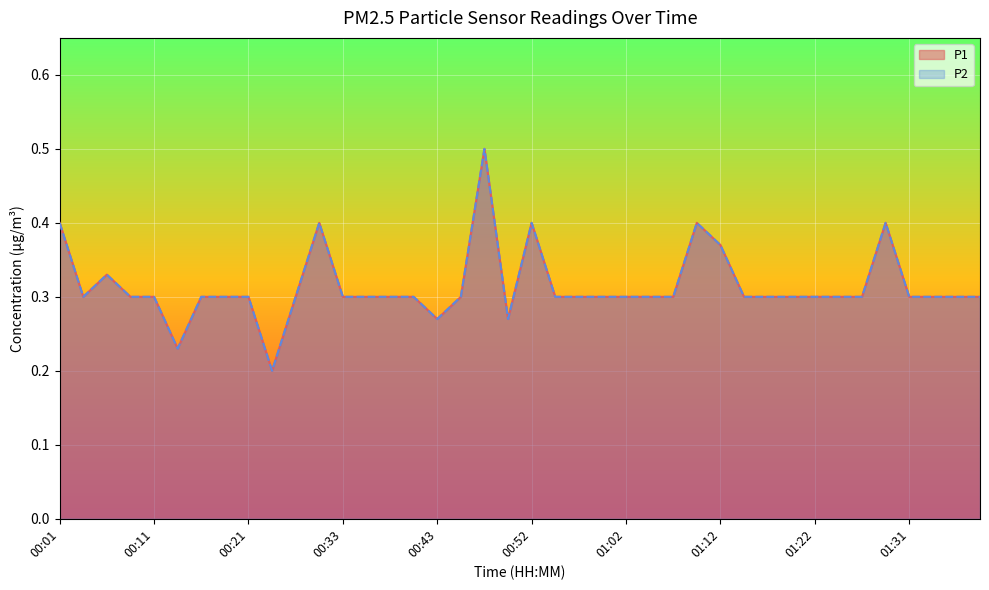

How many interior local peaks does the P1 series have?

6